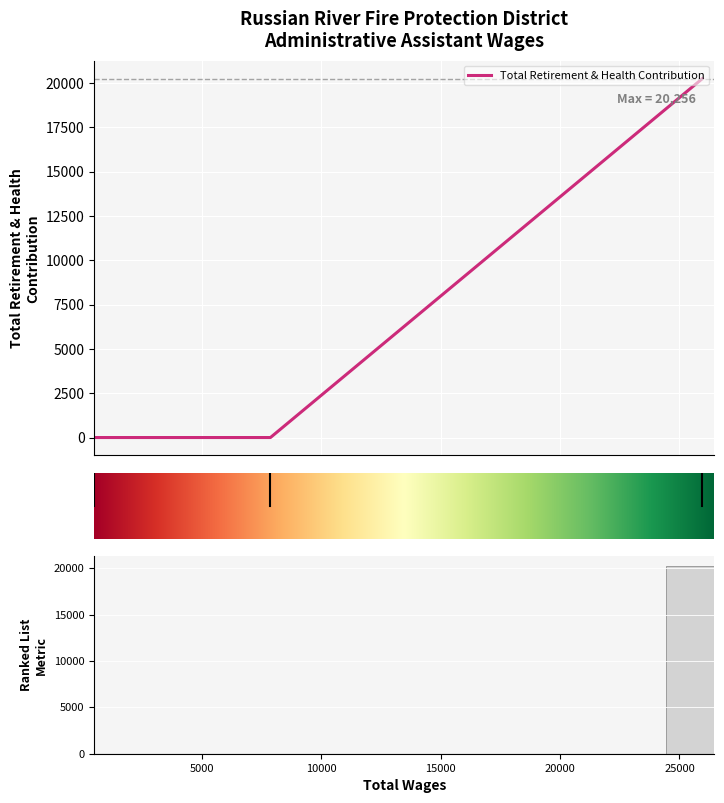

Is it true that the value at 7877.0 is 0?

True